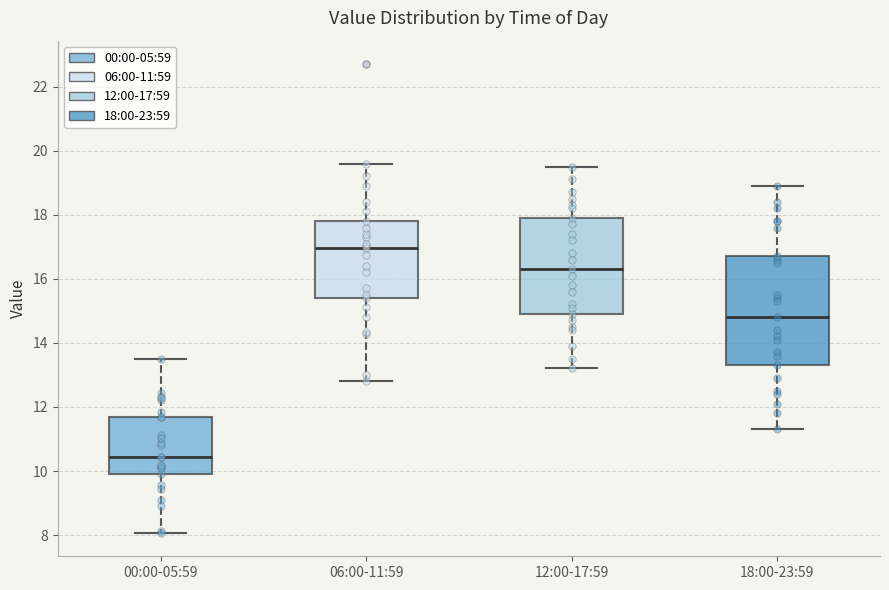

Which box's median line is the highest?

06:00-11:59